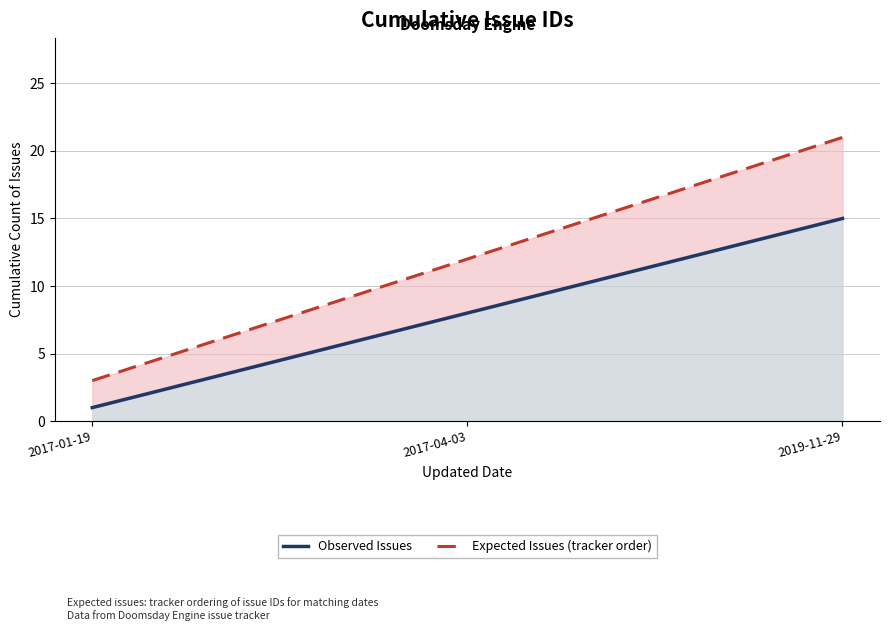

Between 2017-04-03 and 2019-11-29, which series saw the biggest shift?

Expected Issues (tracker order)